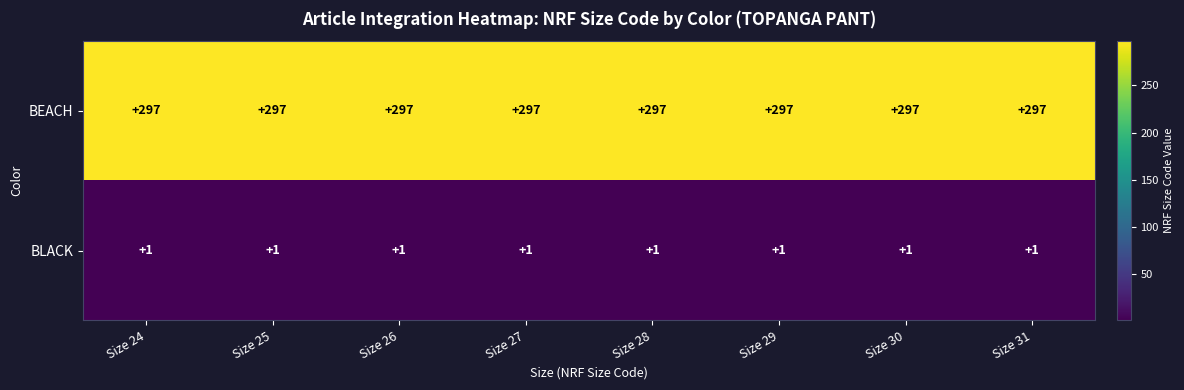

What is the maximum value shown in the chart?

297